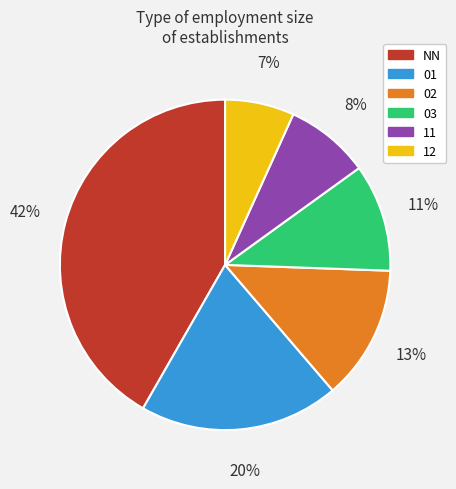

To the nearest percent, what is the average slice percentage?

17%